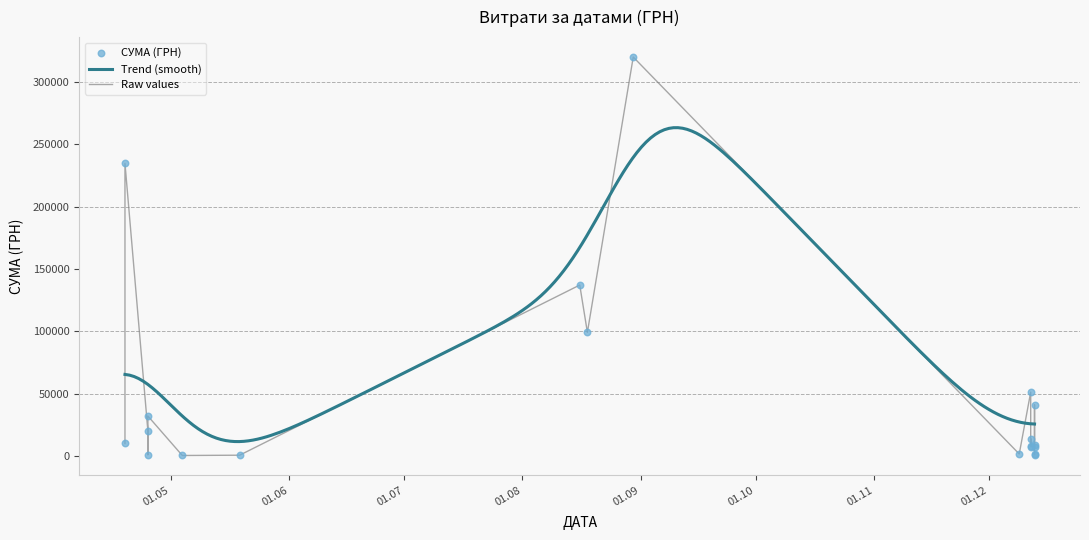

What is the change in value from 12.12.2016 to 25.04.2016?

-19208.7